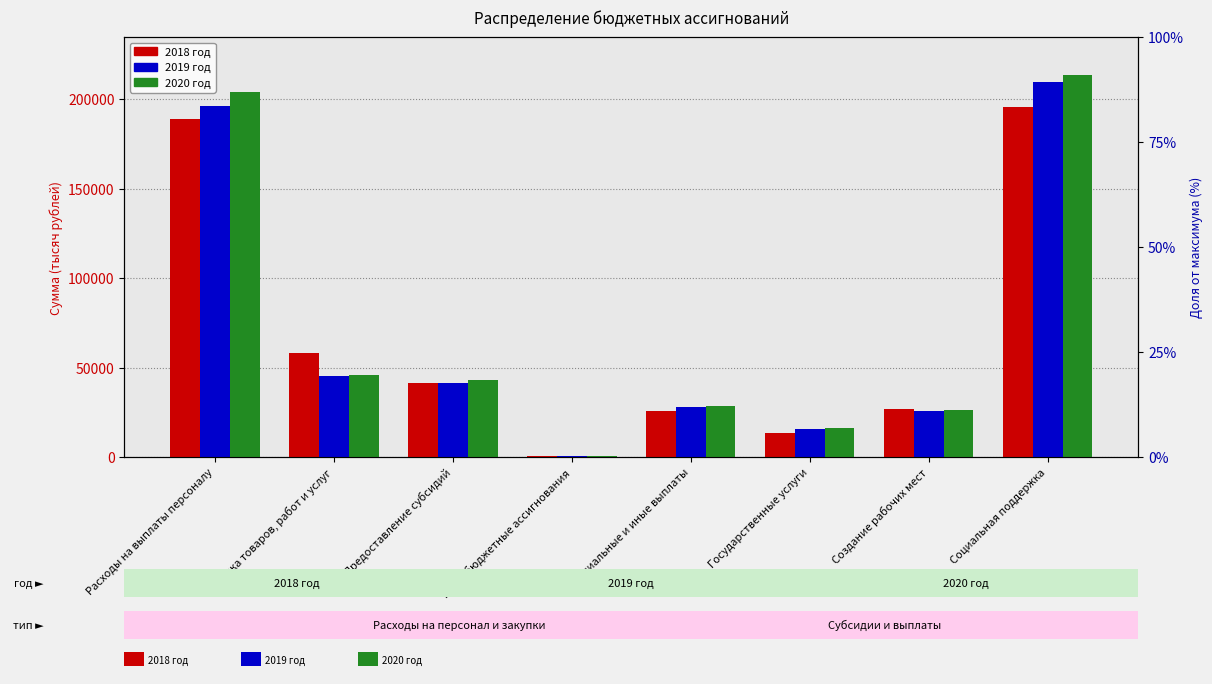

How many data points does each series have?

8